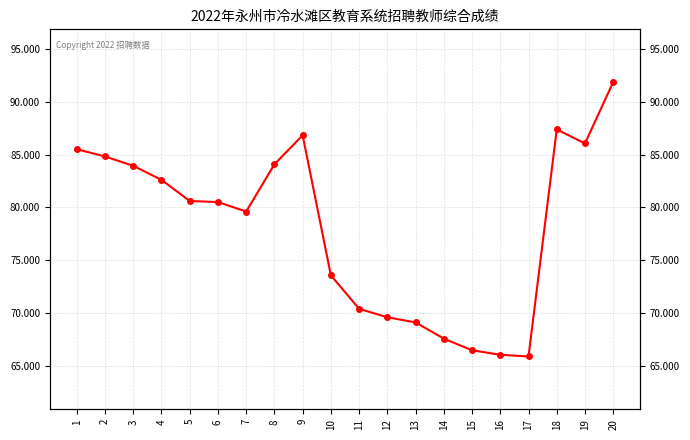

Where is the first local maximum?

9